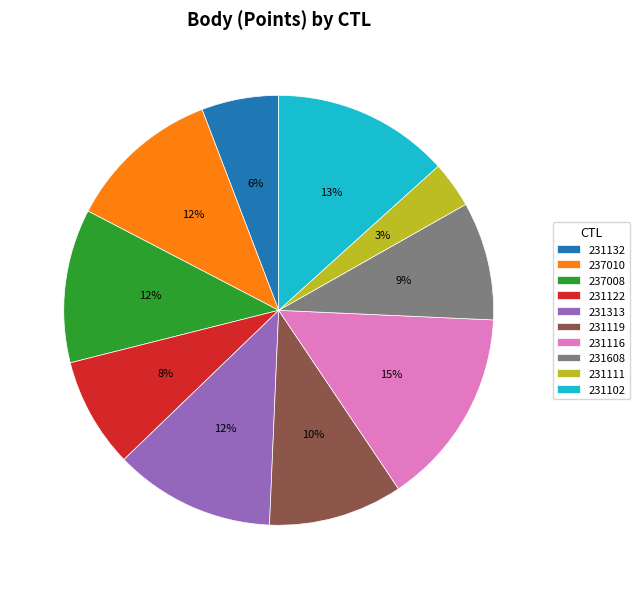

What percentage is the 231122 slice, to the nearest percent?

8%